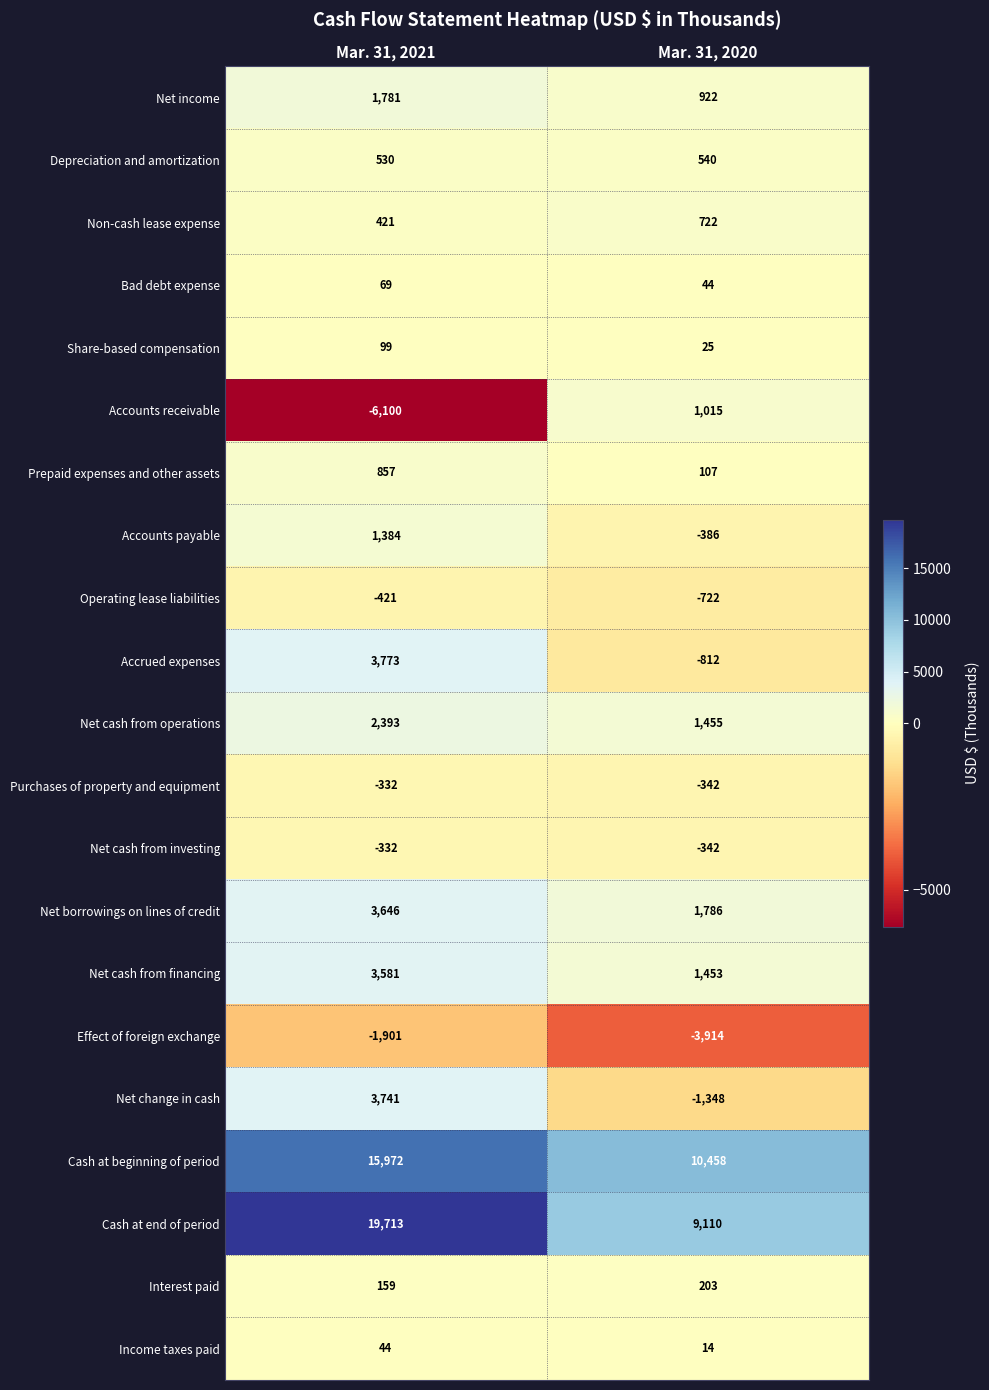

Is the value of Net income at Mar. 31, 2021 greater than the value of Prepaid expenses and other assets at Mar. 31, 2021?

Yes